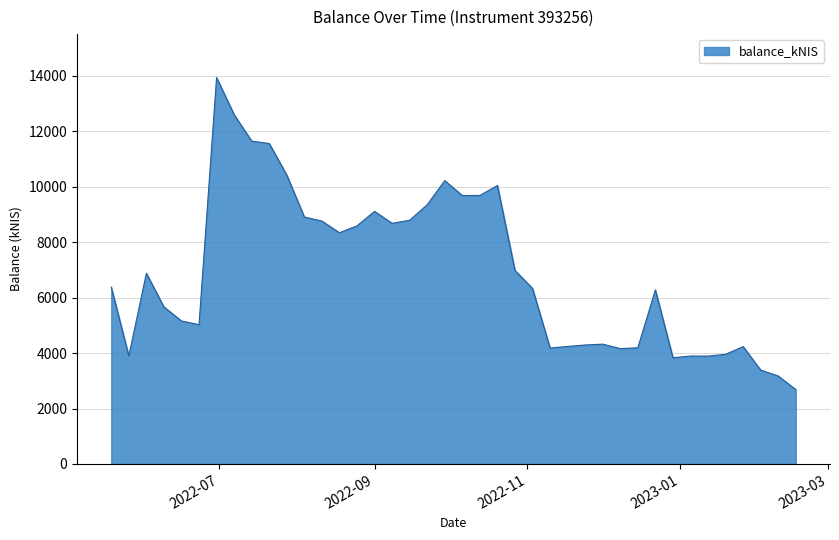

What is the maximum value shown in the chart?

13932.2